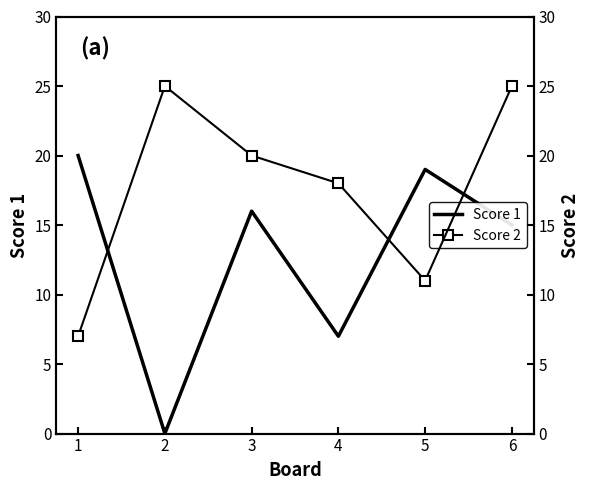

True or false: Score 1 and Score 2 intersect in this chart.

True